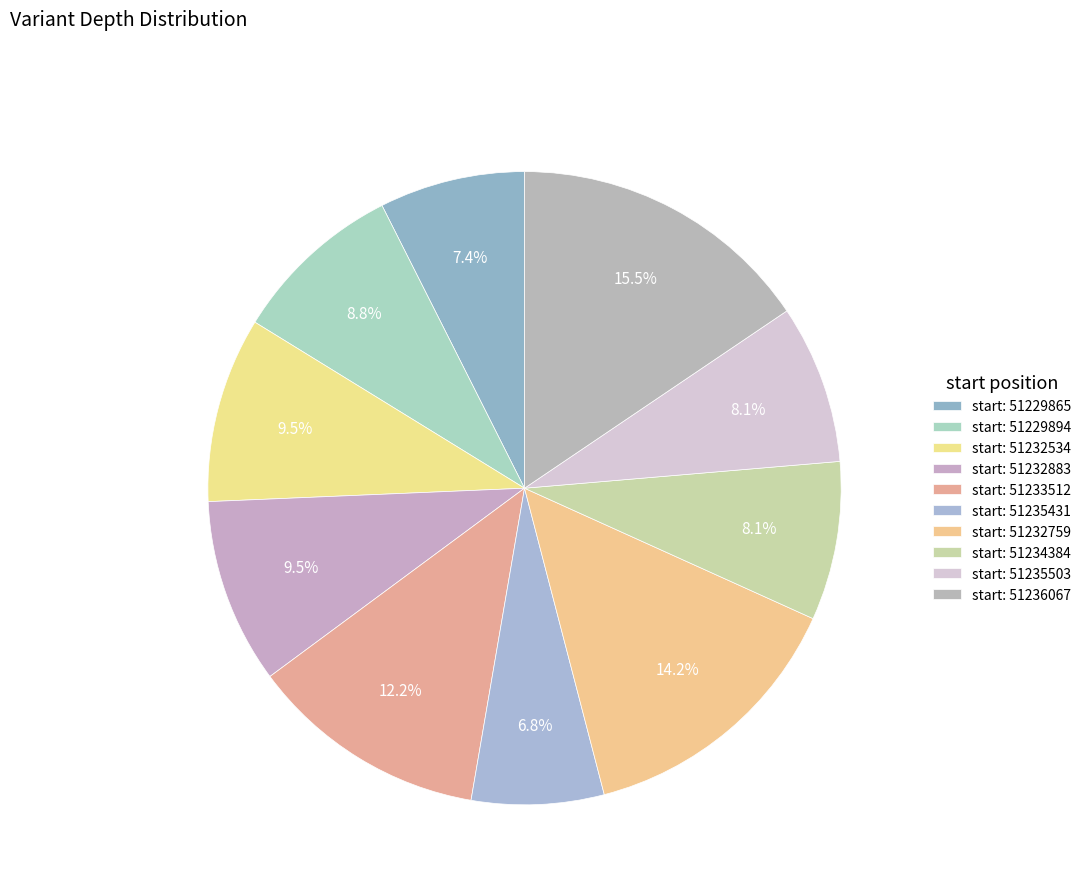

Count the number of slices in the pie.

10